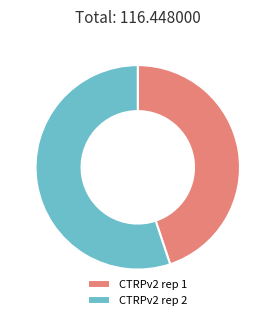

Is it true that CTRPv2 rep 2 is 55% of the pie?

True